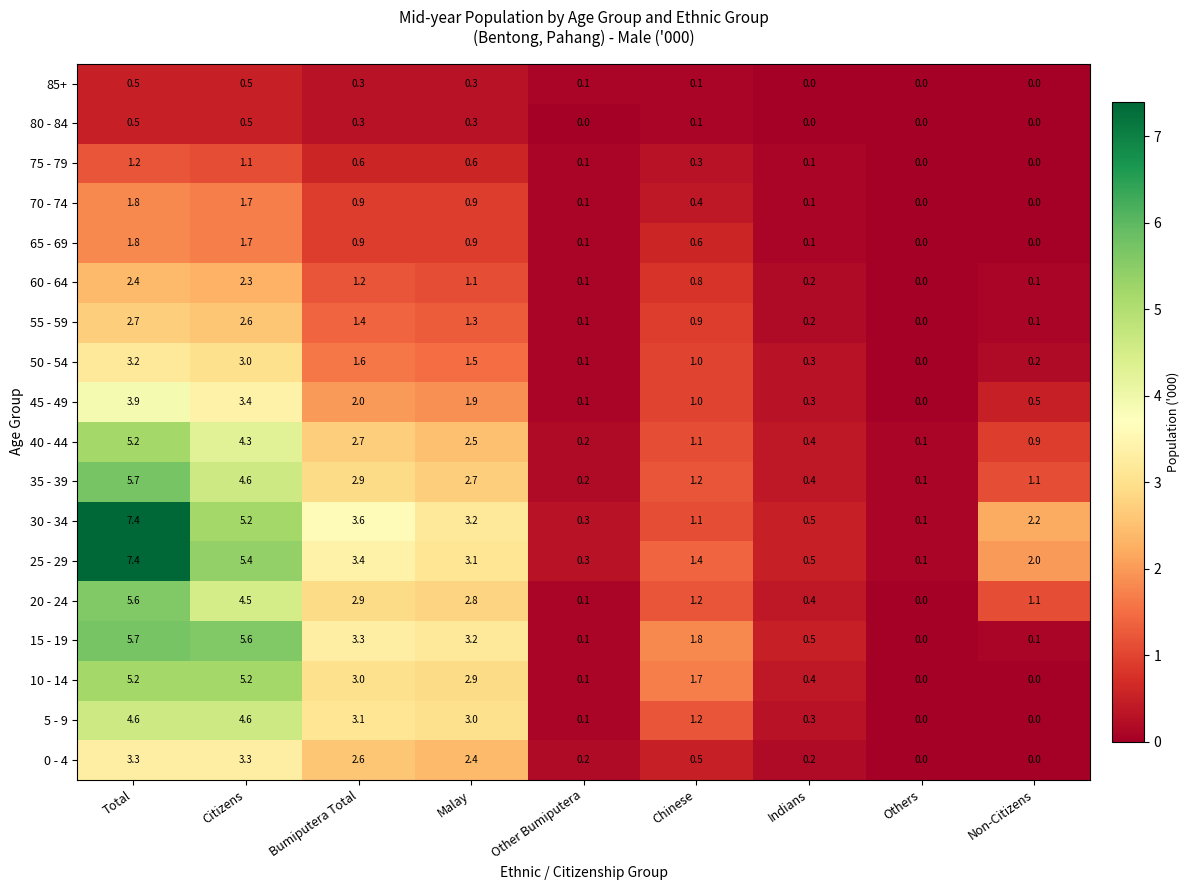

Which category has the highest value in the 40 - 44 series?

Total